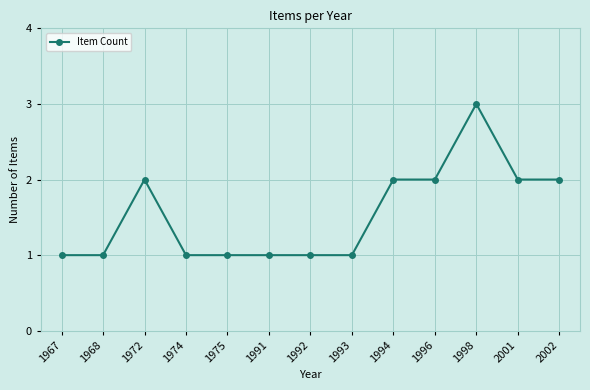

What is the ratio of the value at 1996 to the value at 2001?

1.0